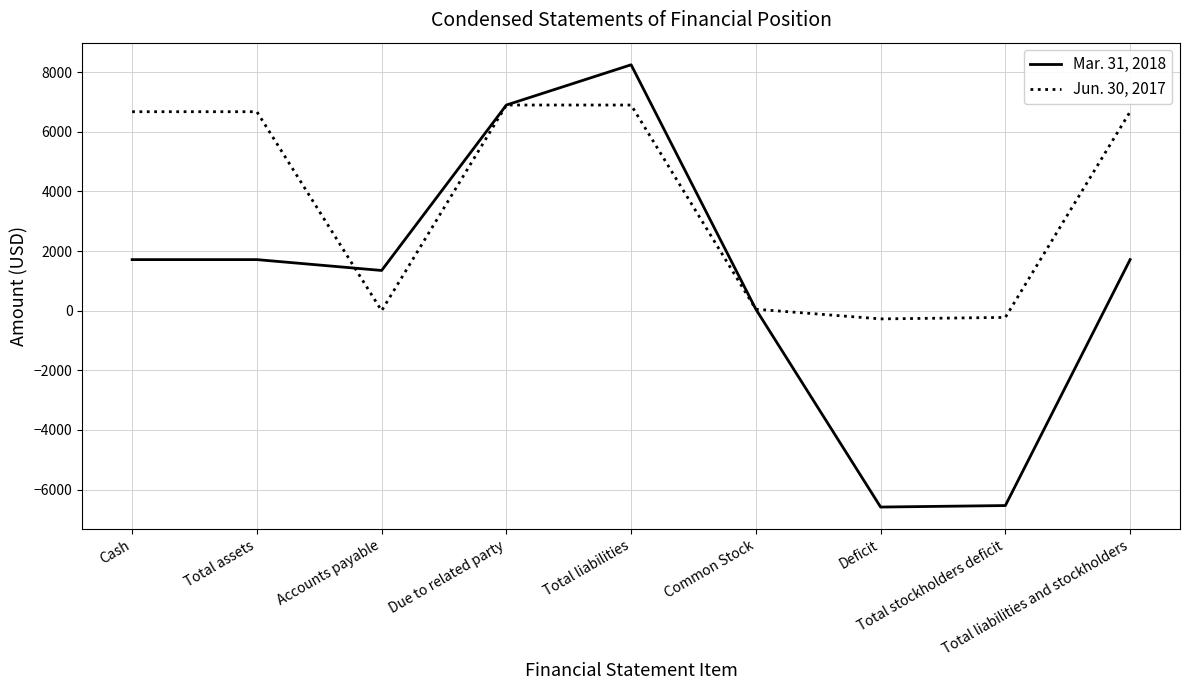

Which series has the largest range (max minus min)?

Mar. 31, 2018